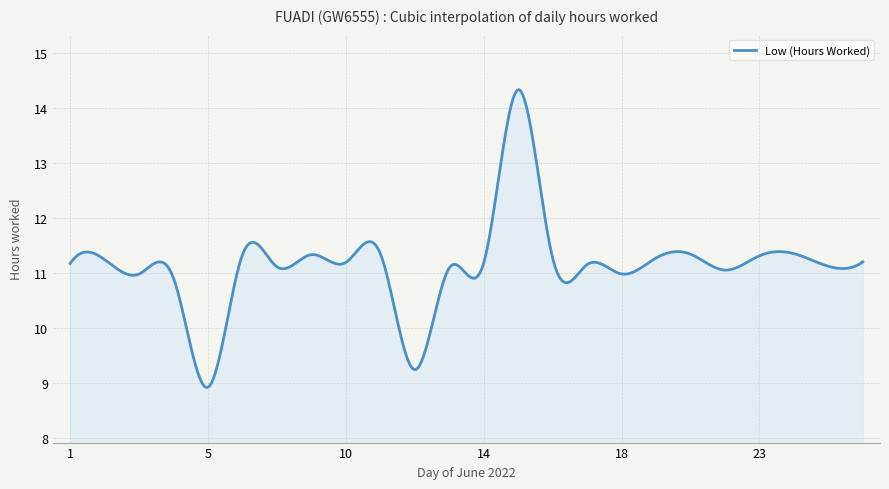

What is the minimum value shown in the chart?

8.9